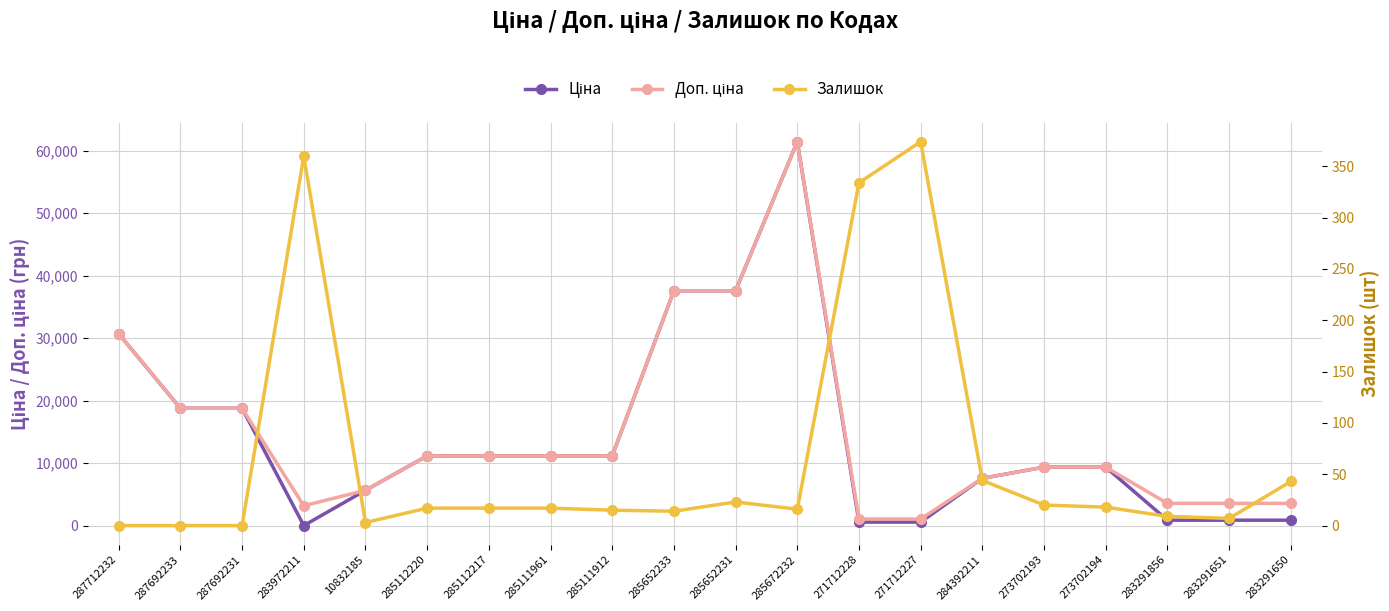

The Залишок series shows 7.9 at 273702193. True or false?

False